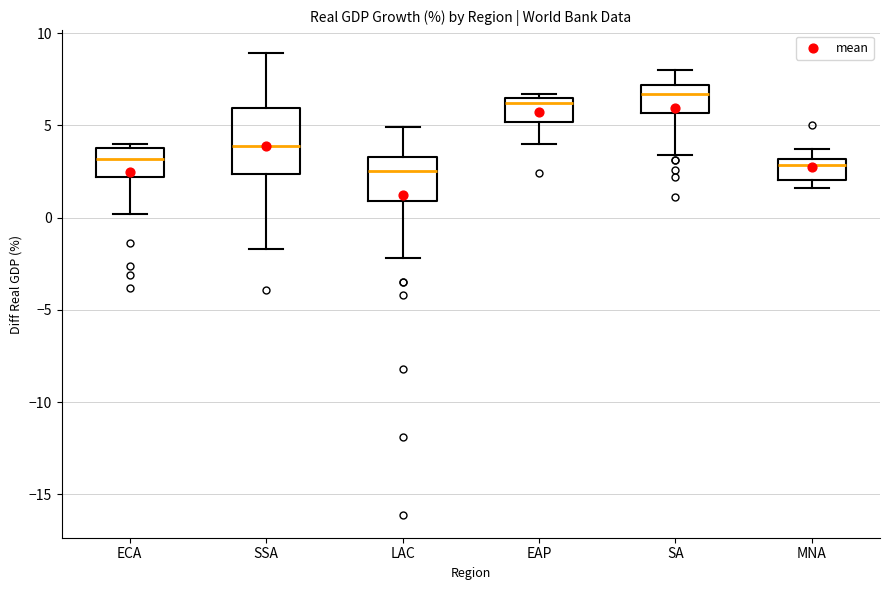

Which box's median line is the highest?

SA